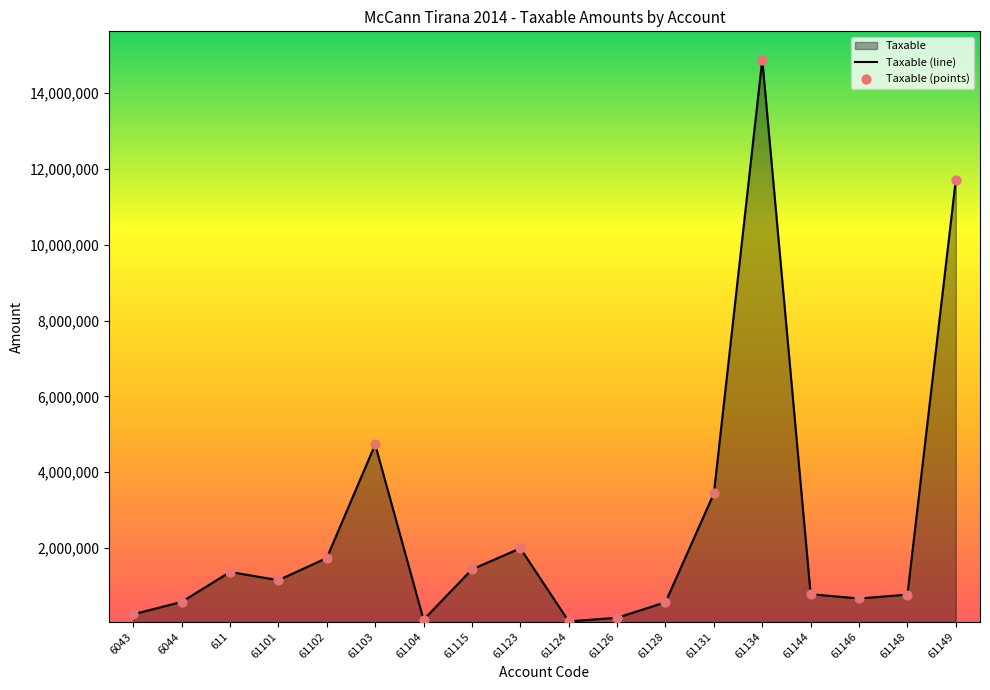

Between 61131 and 61134, which is larger?

61134